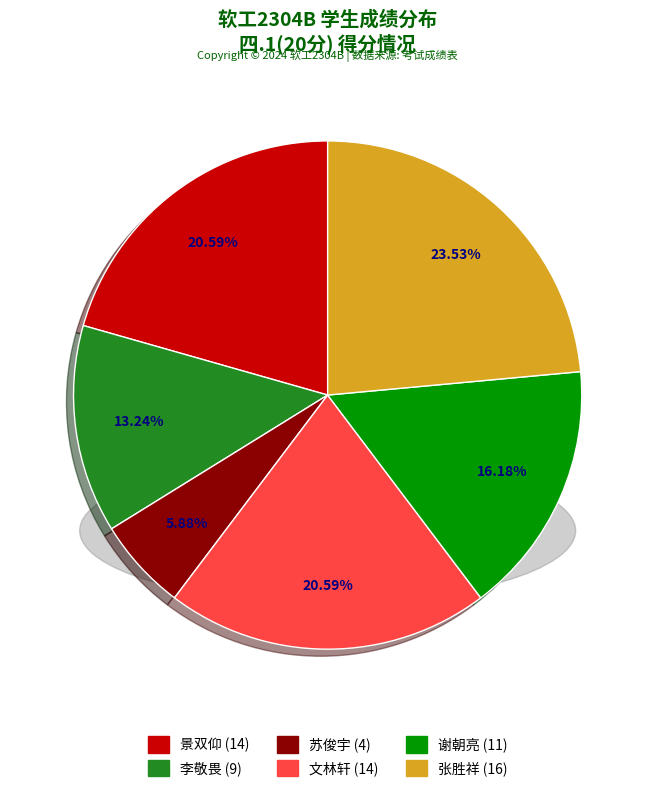

Is there any slice that represents more than half of the pie?

No